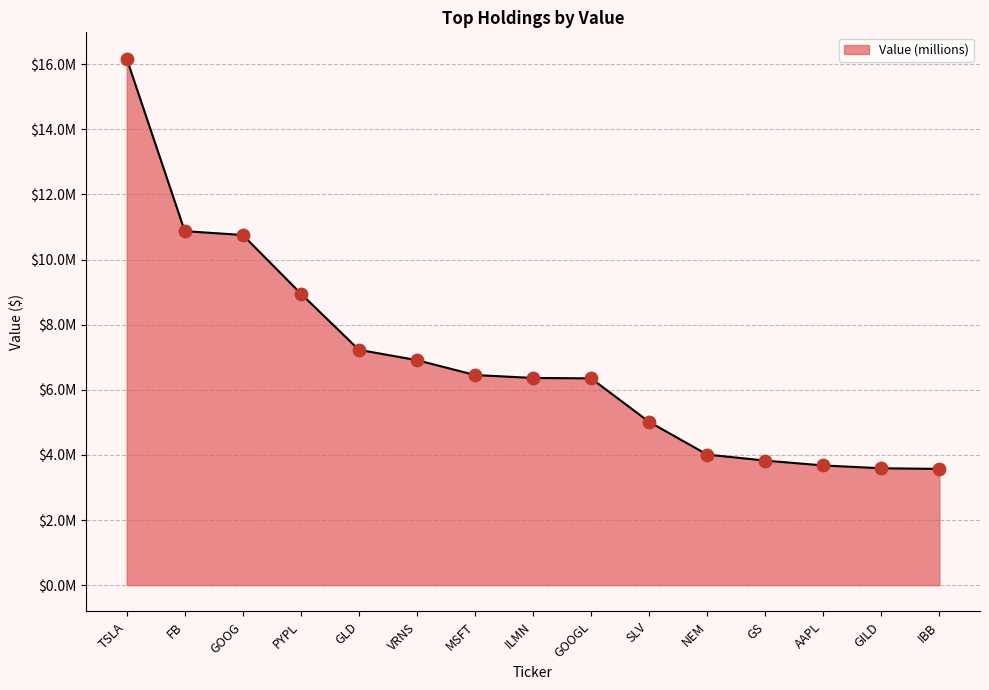

What is the change in value from AAPL to IBB?

-106000